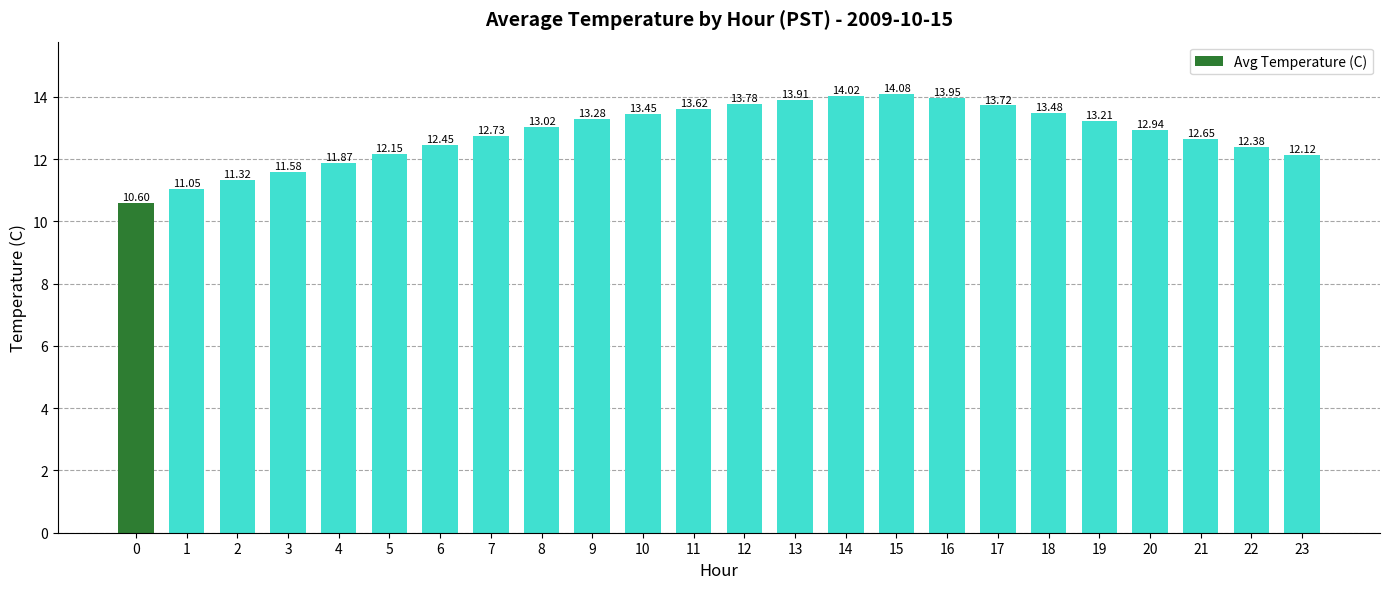

Which label corresponds to the largest value in the chart?

15